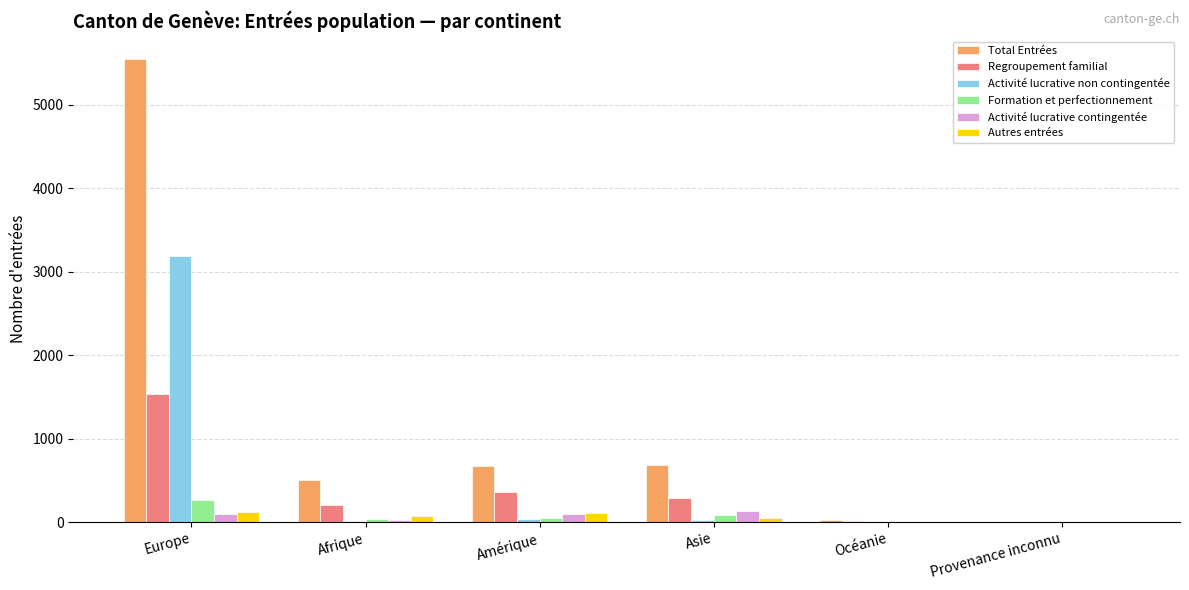

At which label is Regroupement familial closest to 766?

Amérique